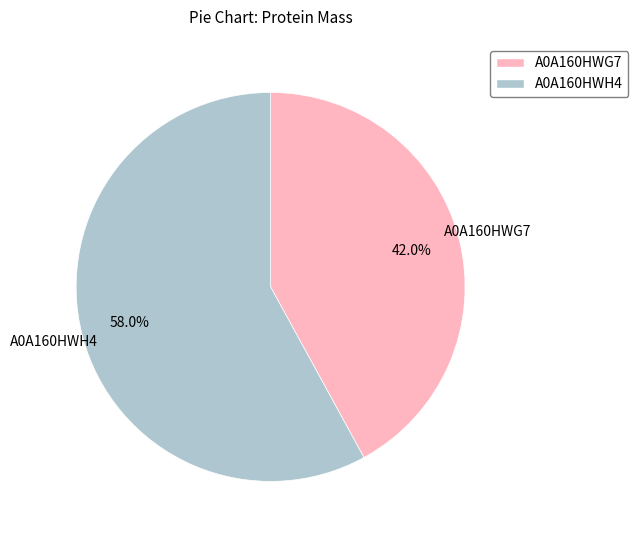

Does A0A160HWG7 account for over 50% of the chart?

No